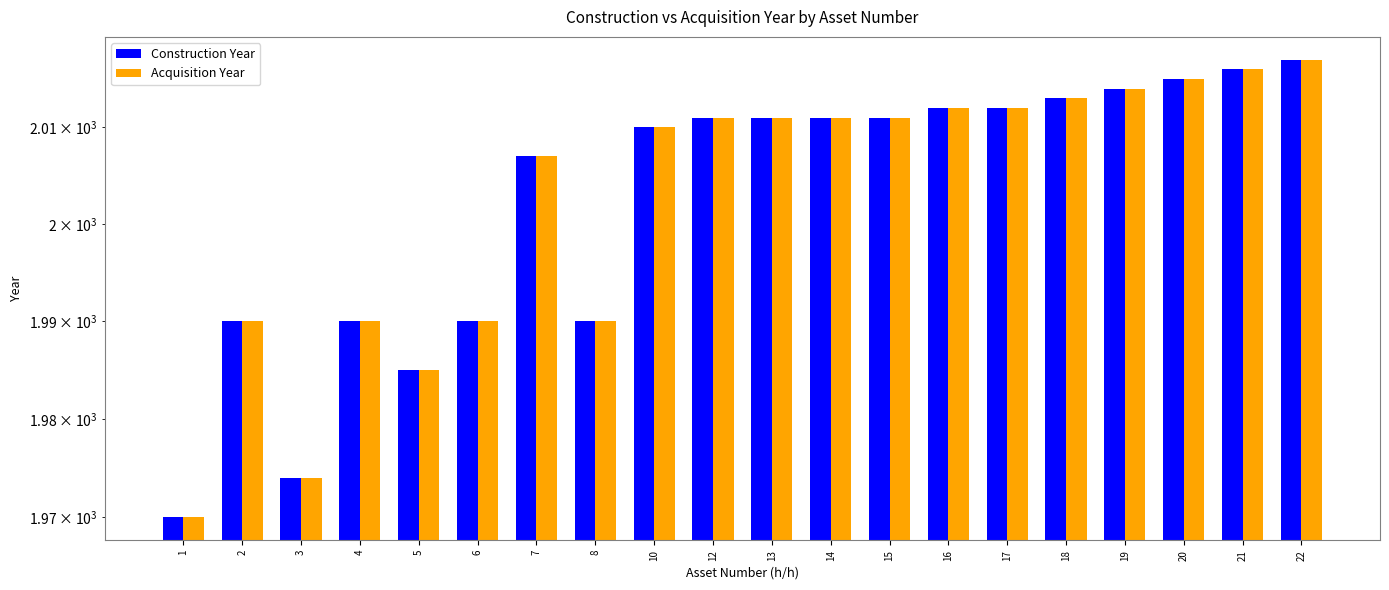

The value of Acquisition Year at 5 is 1985. True or false?

True